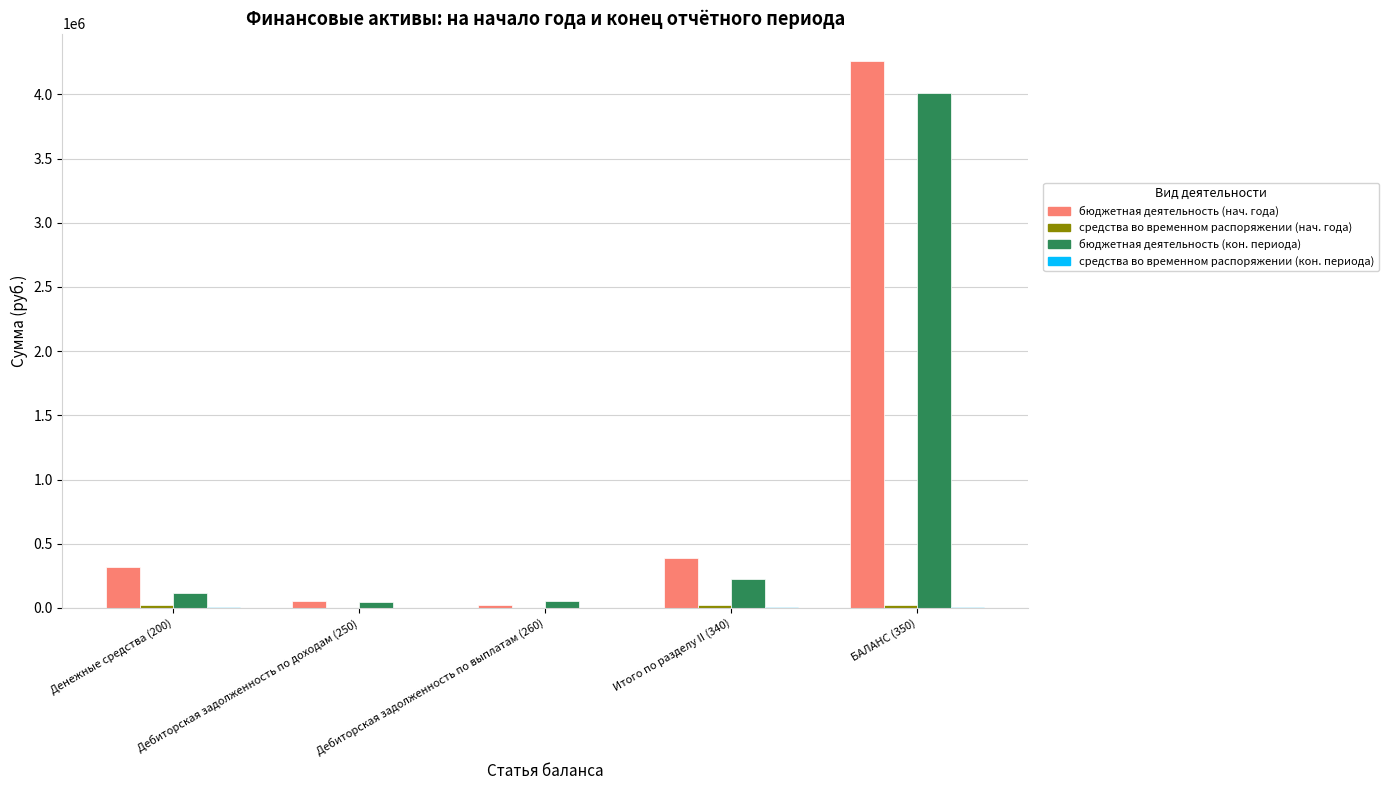

Which series changed the most between Денежные средства (200) and Дебиторская задолженность по доходам (250)?

бюджетная деятельность (нач. года)